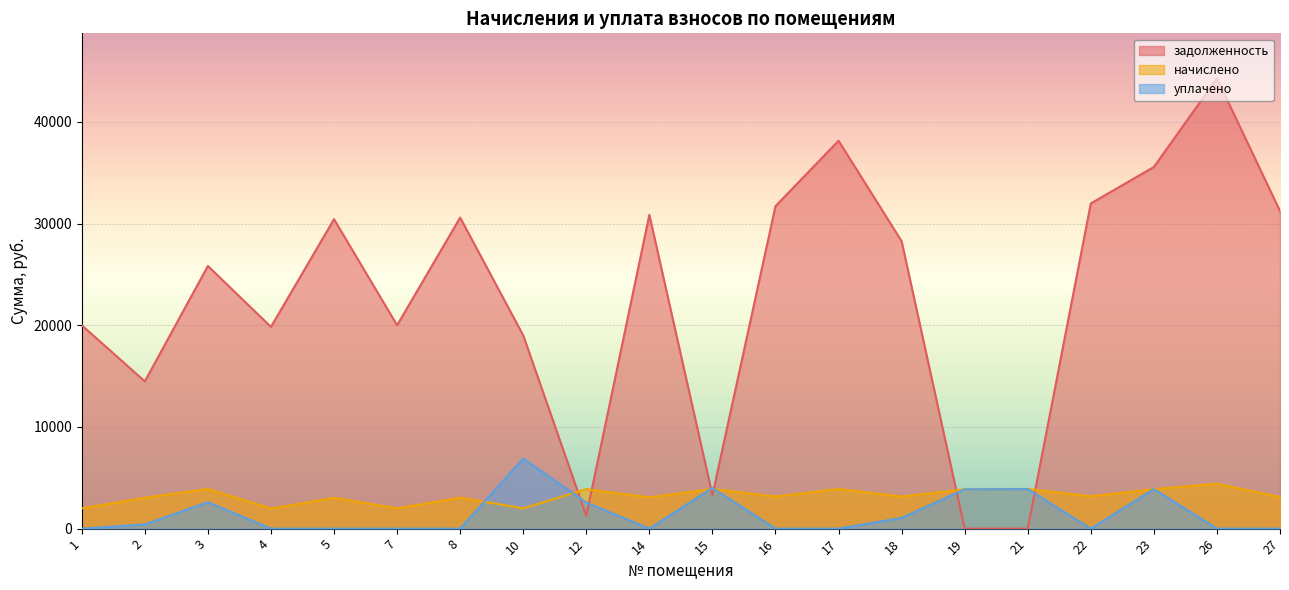

How many times do начислено and задолженность cross each other?

6